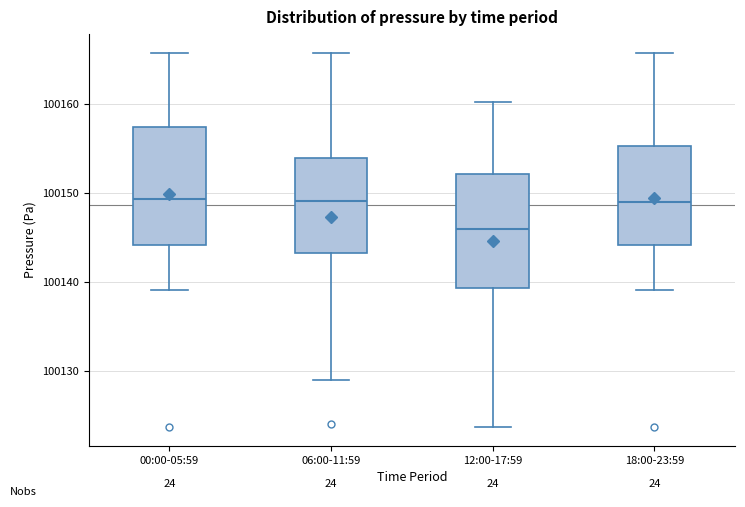

Which box has the lowest median line?

12:00-17:59